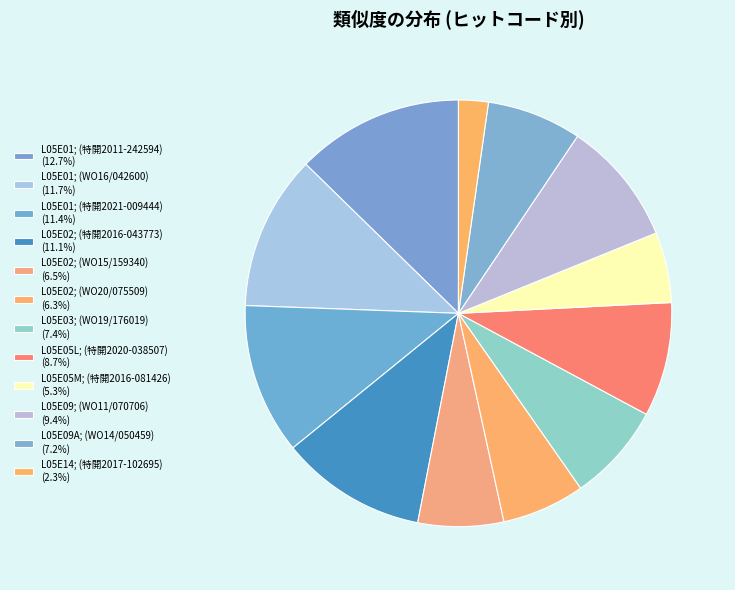

To the nearest percent, what is the average slice percentage?

8%